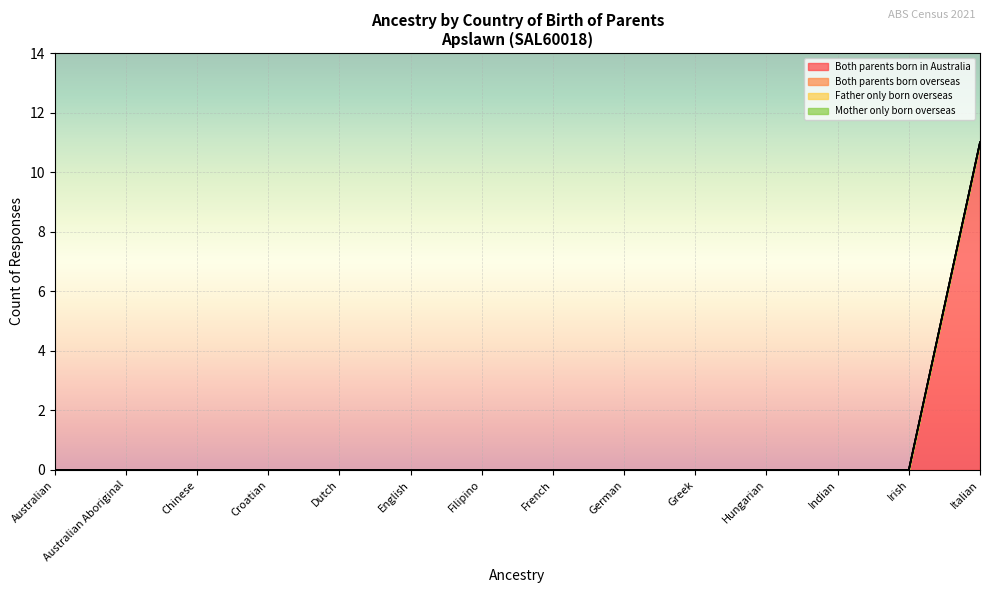

Reading left to right, extract all data points from this chart.

Both parents born in Australia: 0	0	0	0	0	0	0	0	0	0	0	0	0	11
Both parents born overseas: 0	0	0	0	0	0	0	0	0	0	0	0	0	0
Father only born overseas: 0	0	0	0	0	0	0	0	0	0	0	0	0	0
Mother only born overseas: 0	0	0	0	0	0	0	0	0	0	0	0	0	0